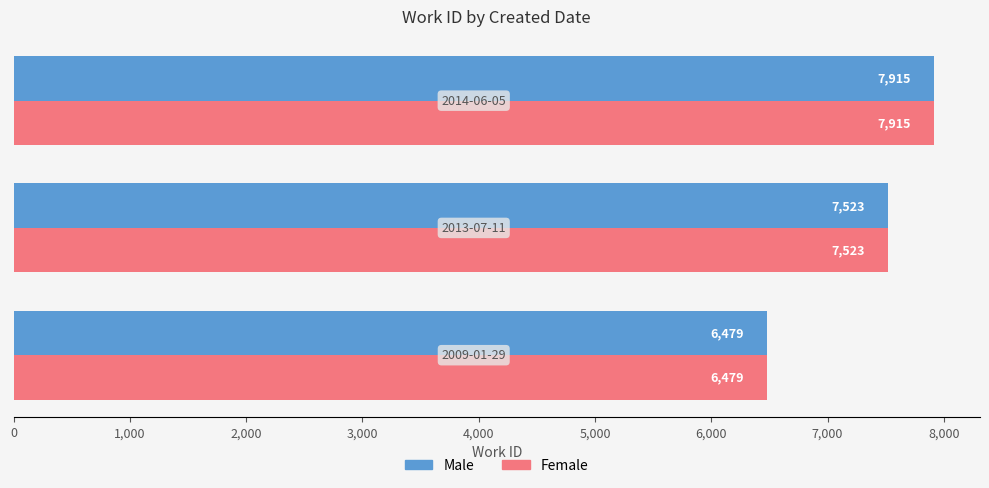

What is the difference between the maximum and second lowest values in the Female series?

392